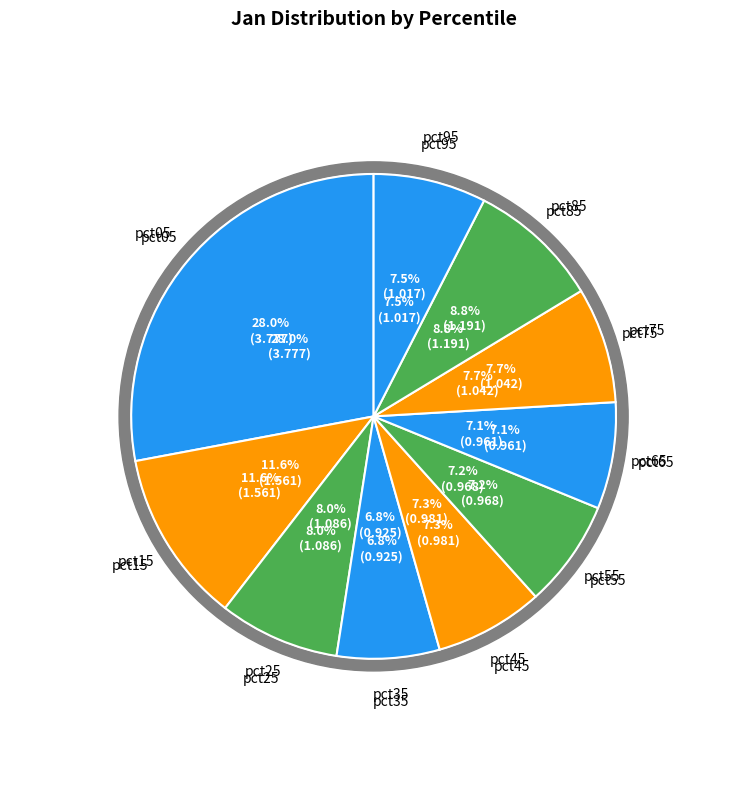

What is the ratio of the value at pct85 to the value at pct15?

0.8